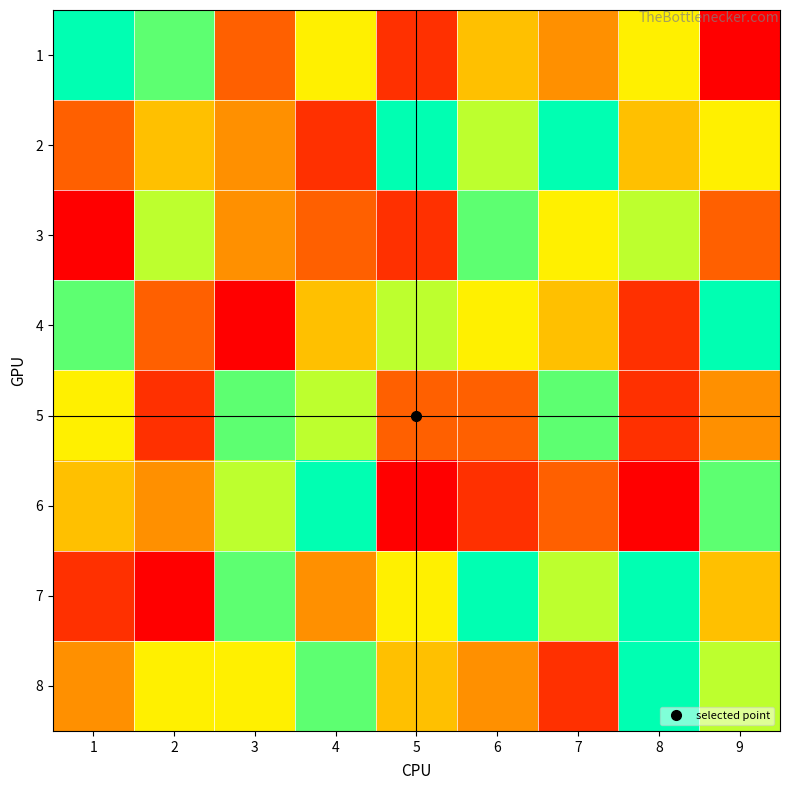

What is the smallest value displayed?

1